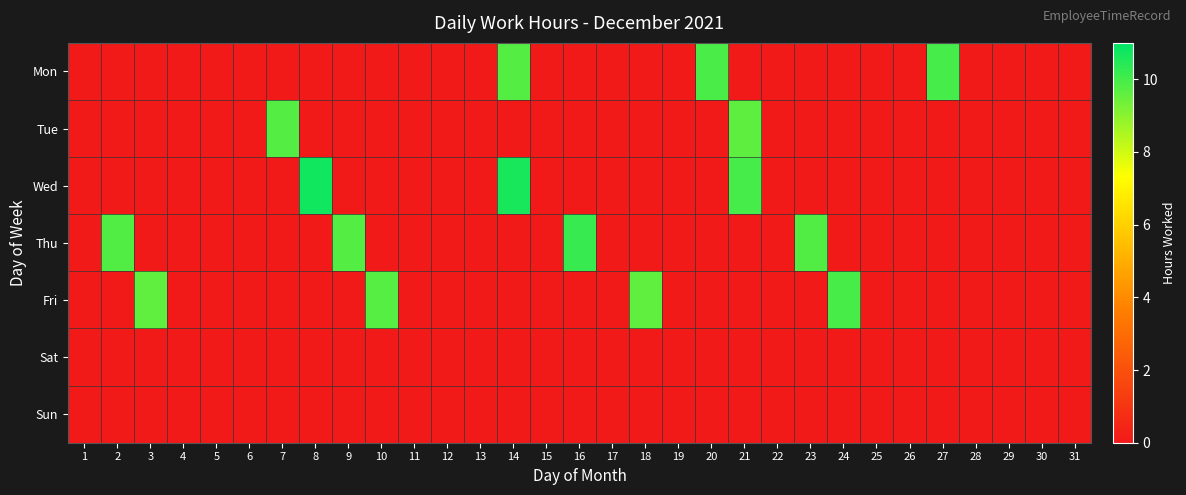

Reading right to left, extract all data points from this chart.

Mon: 31=0.0	30=0.0	29=0.0	28=0.0	27=10.0	26=0.0	25=0.0	24=0.0	23=0.0	22=0.0	21=0.0	20=9.9	19=0.0	18=0.0	17=0.0	16=0.0	15=0.0	14=9.8	13=0.0	12=0.0	11=0.0	10=0.0	9=0.0	8=0.0	7=0.0	6=0.0	5=0.0	4=0.0	3=0.0	2=0.0	1=0.0
Tue: 31=0.0	30=0.0	29=0.0	28=0.0	27=0.0	26=0.0	25=0.0	24=0.0	23=0.0	22=0.0	21=9.7	20=0.0	19=0.0	18=0.0	17=0.0	16=0.0	15=0.0	14=0.0	13=0.0	12=0.0	11=0.0	10=0.0	9=0.0	8=0.0	7=9.8	6=0.0	5=0.0	4=0.0	3=0.0	2=0.0	1=0.0
Wed: 31=0.0	30=0.0	29=0.0	28=0.0	27=0.0	26=0.0	25=0.0	24=0.0	23=0.0	22=0.0	21=10.0	20=0.0	19=0.0	18=0.0	17=0.0	16=0.0	15=0.0	14=10.6	13=0.0	12=0.0	11=0.0	10=0.0	9=0.0	8=10.7	7=0.0	6=0.0	5=0.0	4=0.0	3=0.0	2=0.0	1=0.0
Thu: 31=0.0	30=0.0	29=0.0	28=0.0	27=0.0	26=0.0	25=0.0	24=0.0	23=9.8	22=0.0	21=0.0	20=0.0	19=0.0	18=0.0	17=0.0	16=10.2	15=0.0	14=0.0	13=0.0	12=0.0	11=0.0	10=0.0	9=9.8	8=0.0	7=0.0	6=0.0	5=0.0	4=0.0	3=0.0	2=9.8	1=0.0
Fri: 31=0.0	30=0.0	29=0.0	28=0.0	27=0.0	26=0.0	25=0.0	24=9.9	23=0.0	22=0.0	21=0.0	20=0.0	19=0.0	18=9.6	17=0.0	16=0.0	15=0.0	14=0.0	13=0.0	12=0.0	11=0.0	10=9.7	9=0.0	8=0.0	7=0.0	6=0.0	5=0.0	4=0.0	3=9.6	2=0.0	1=0.0
Sat: 31=0.0	30=0.0	29=0.0	28=0.0	27=0.0	26=0.0	25=0.0	24=0.0	23=0.0	22=0.0	21=0.0	20=0.0	19=0.0	18=0.0	17=0.0	16=0.0	15=0.0	14=0.0	13=0.0	12=0.0	11=0.0	10=0.0	9=0.0	8=0.0	7=0.0	6=0.0	5=0.0	4=0.0	3=0.0	2=0.0	1=0.0
Sun: 31=0.0	30=0.0	29=0.0	28=0.0	27=0.0	26=0.0	25=0.0	24=0.0	23=0.0	22=0.0	21=0.0	20=0.0	19=0.0	18=0.0	17=0.0	16=0.0	15=0.0	14=0.0	13=0.0	12=0.0	11=0.0	10=0.0	9=0.0	8=0.0	7=0.0	6=0.0	5=0.0	4=0.0	3=0.0	2=0.0	1=0.0